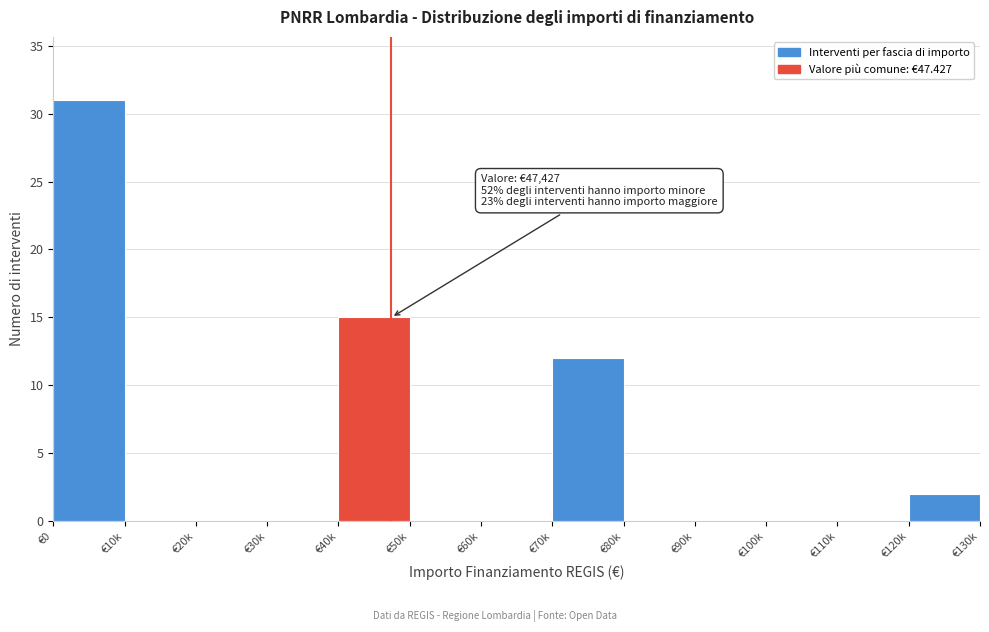

Reading left to right, list all the values displayed in this chart.

€0=31	€10k=0	€20k=0	€30k=0	€40k=15	€50k=0	€60k=0	€70k=12	€80k=0	€90k=0	€100k=0	€110k=0	€120k=2